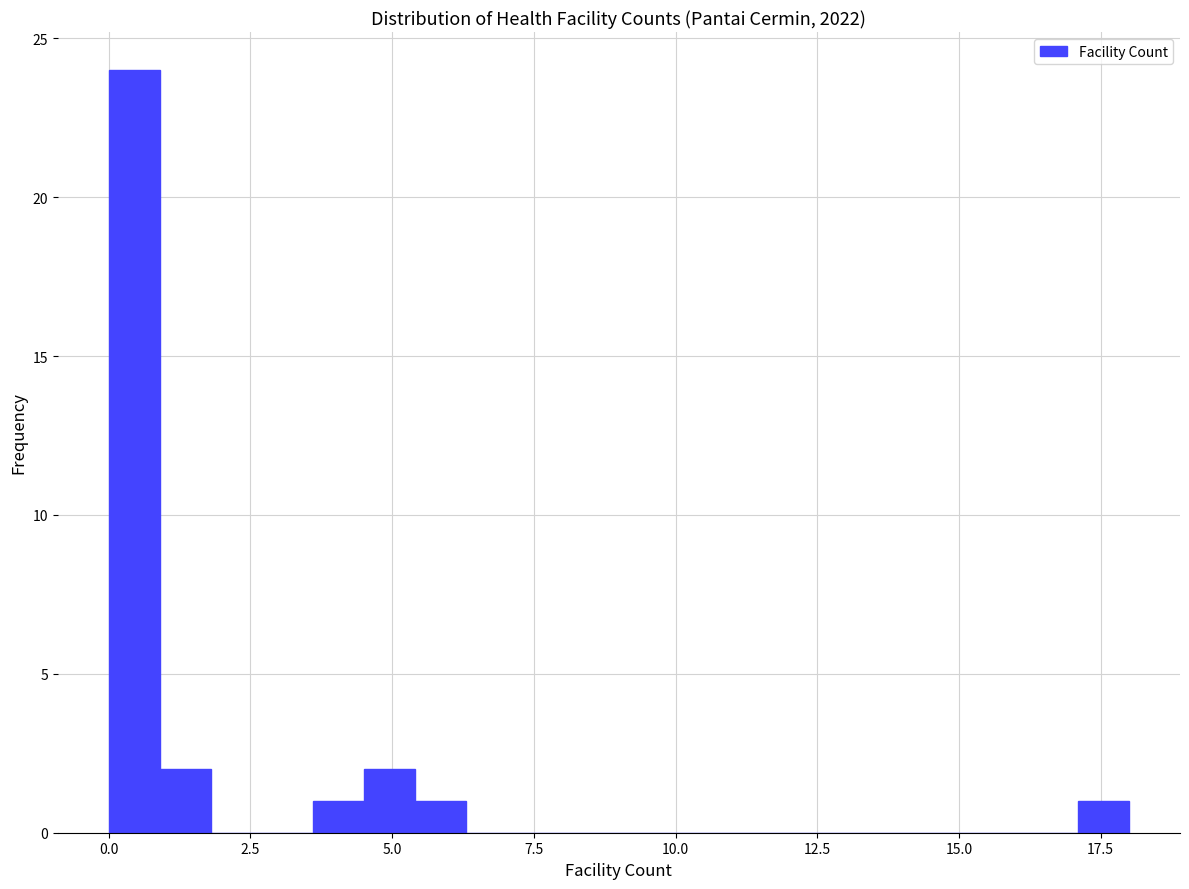

Around what value on the x-axis is the tallest bar? Give the approximate position of its centre, as read against the axis.

0.5